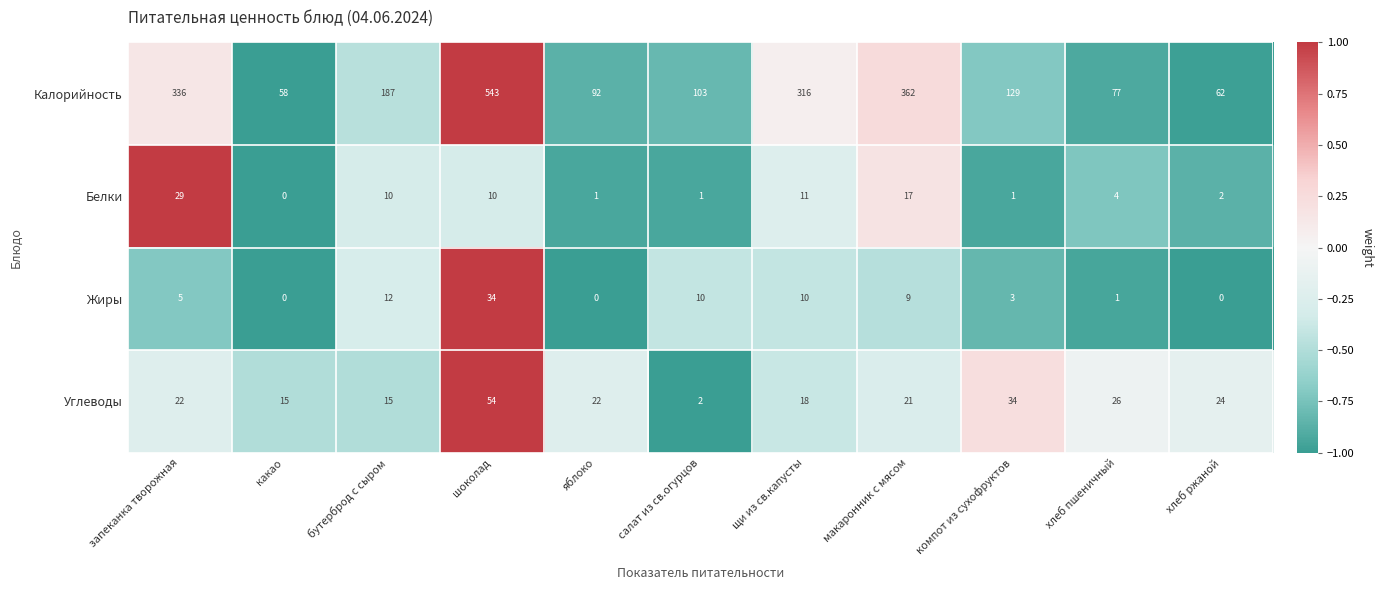

How many series are shown in this chart?

4